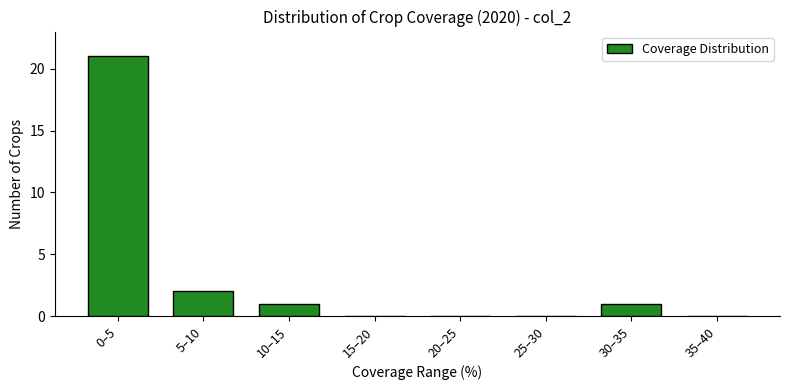

Reading left to right, extract all data points from this chart.

0–5=21	5–10=2	10–15=1	15–20=0	20–25=0	25–30=0	30–35=1	35–40=0